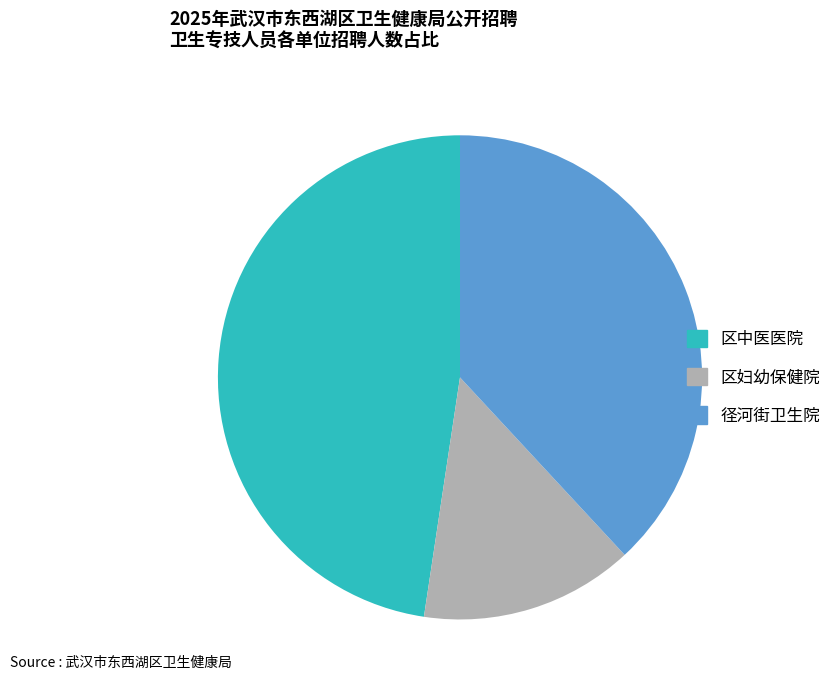

What is the ratio of the value at 径河街卫生院 to the value at 区中医医院?

0.8